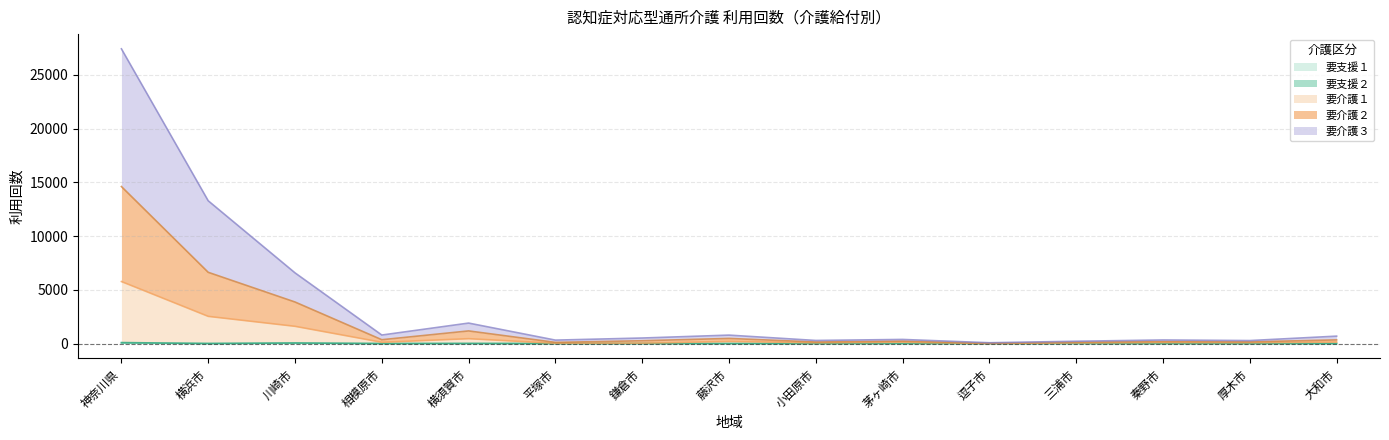

At which category is the sum across all series the highest?

神奈川県